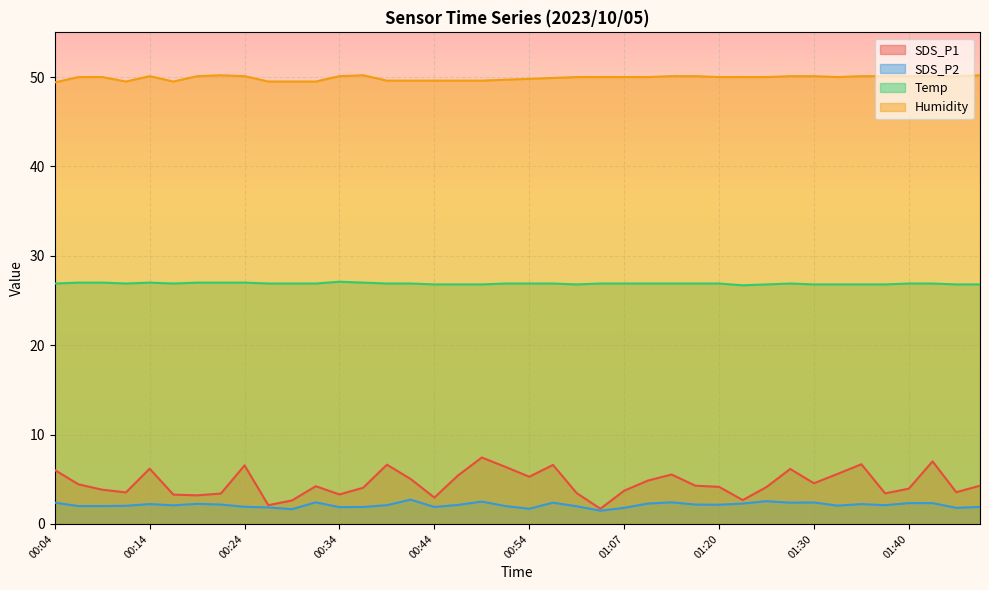

Which category has the lowest value in the Temp series?

01:22